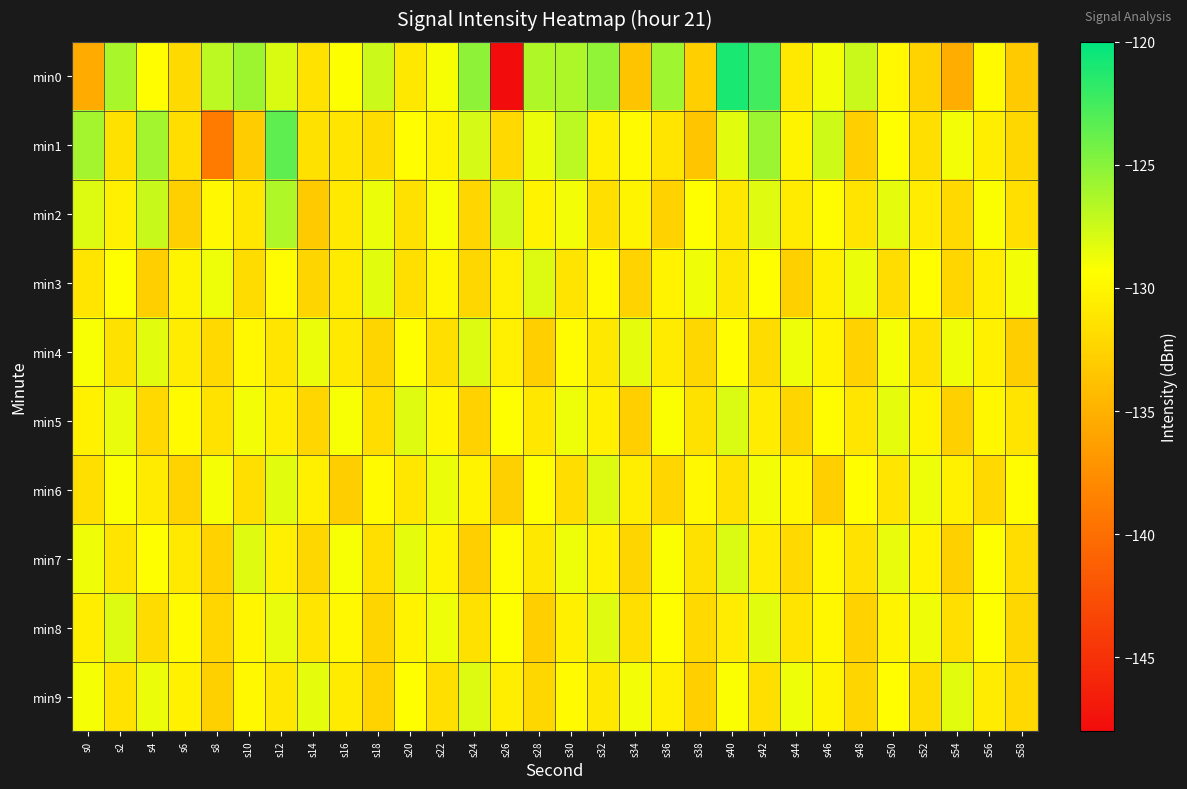

List the series in order of their peak value, highest first.

min0, min1, min2, min5, min7, min3, min4, min6, min8, min9